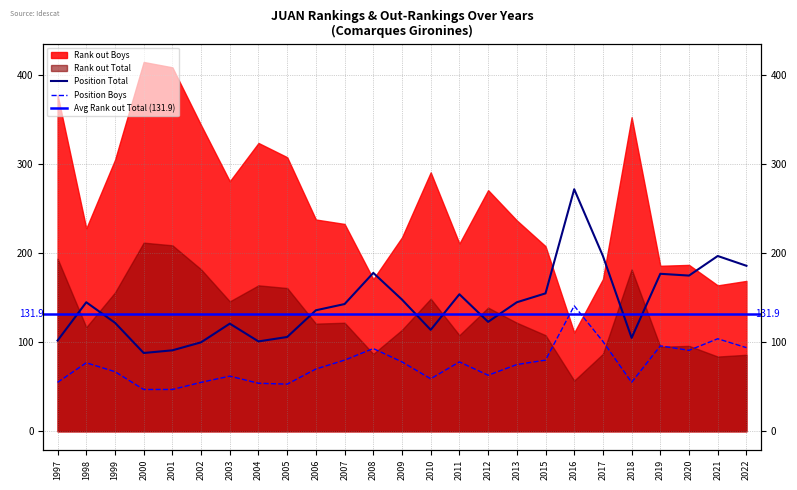

How many data points in Position Total are less than 143?

12